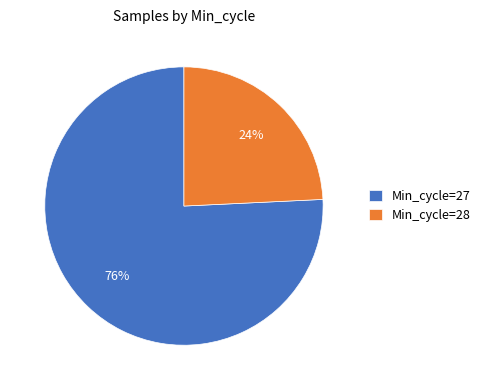

Which category has the smallest portion of the pie?

Min_cycle=28